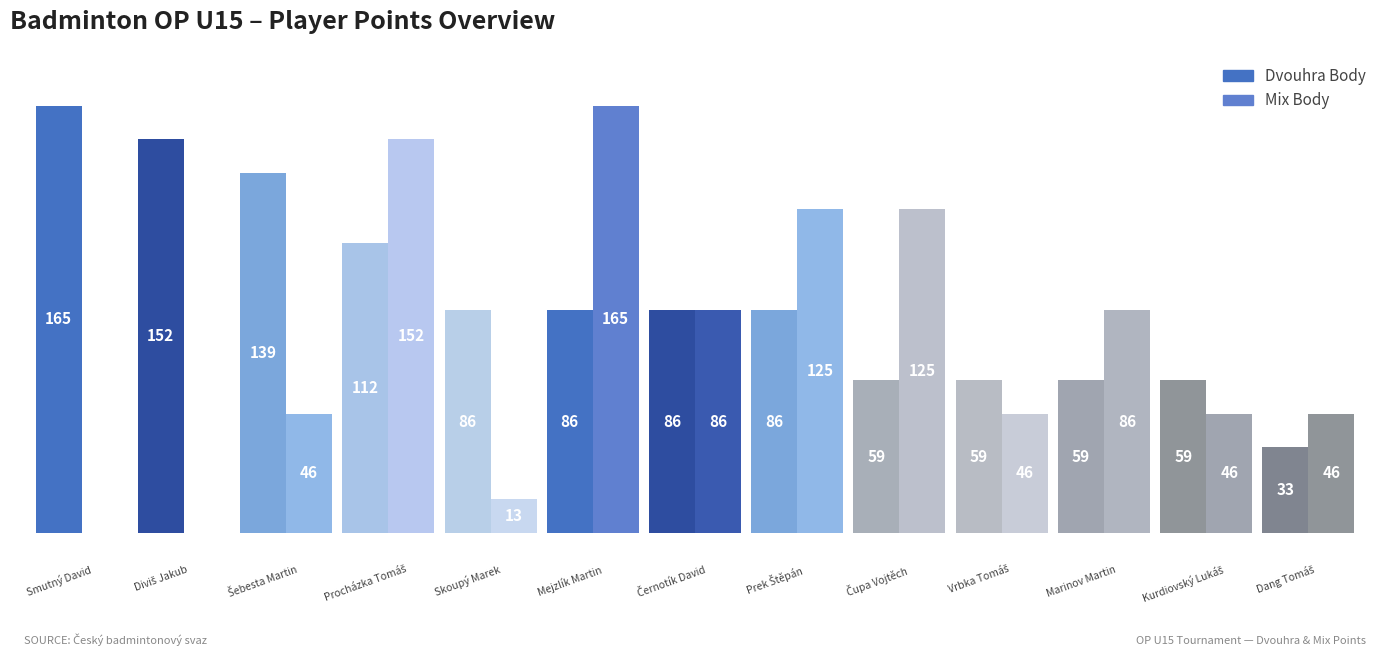

At how many categories does at least one series exceed 164?

2